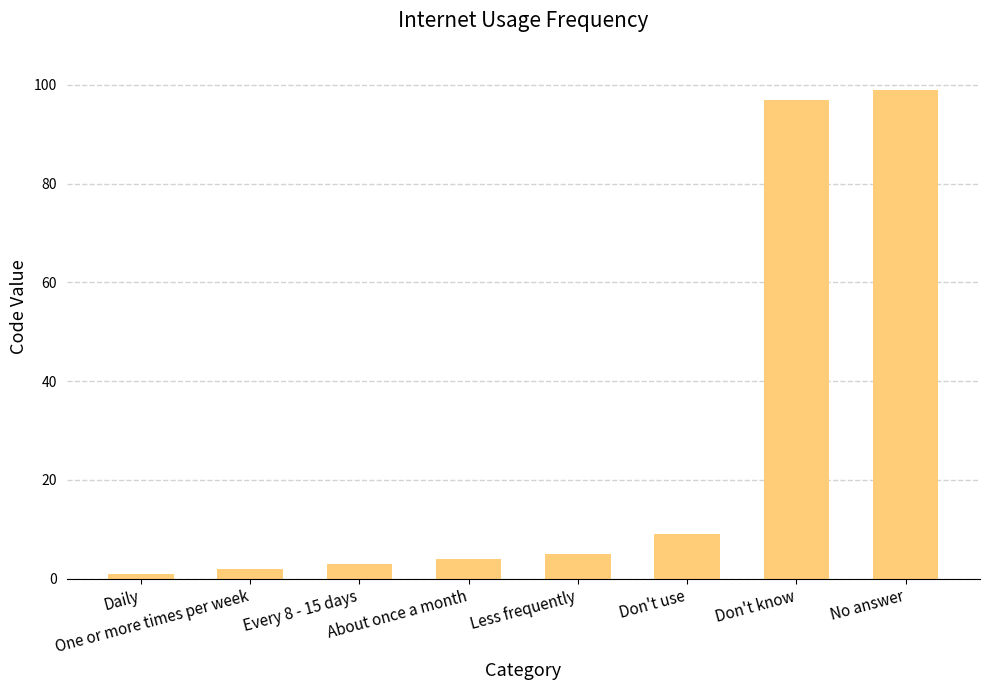

How many data points does each series have?

8